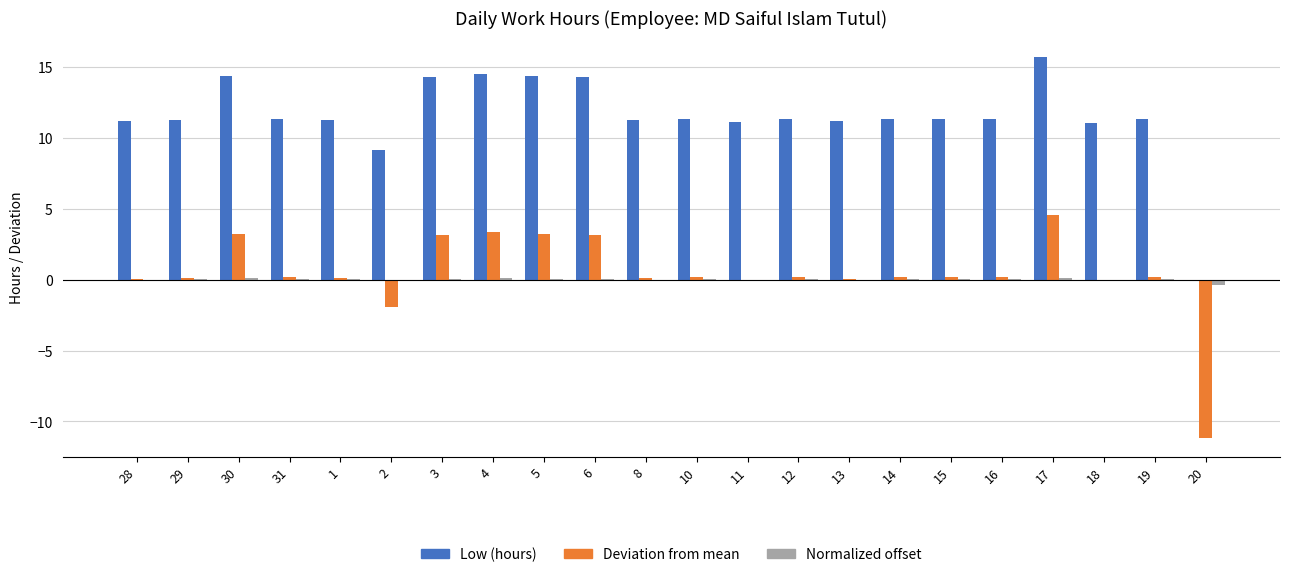

Where is Deviation from mean nearest to the value -3?

2